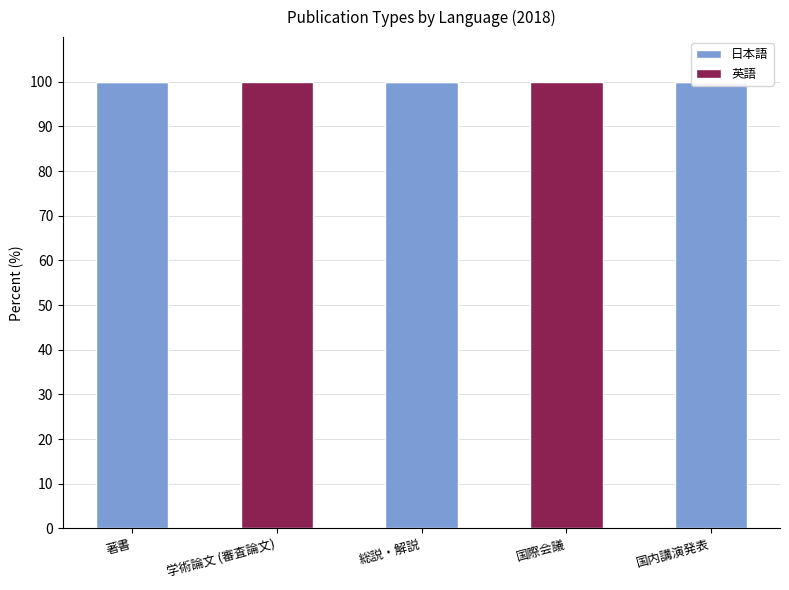

What is the spread (max minus min) of values at 国内講演発表?

100